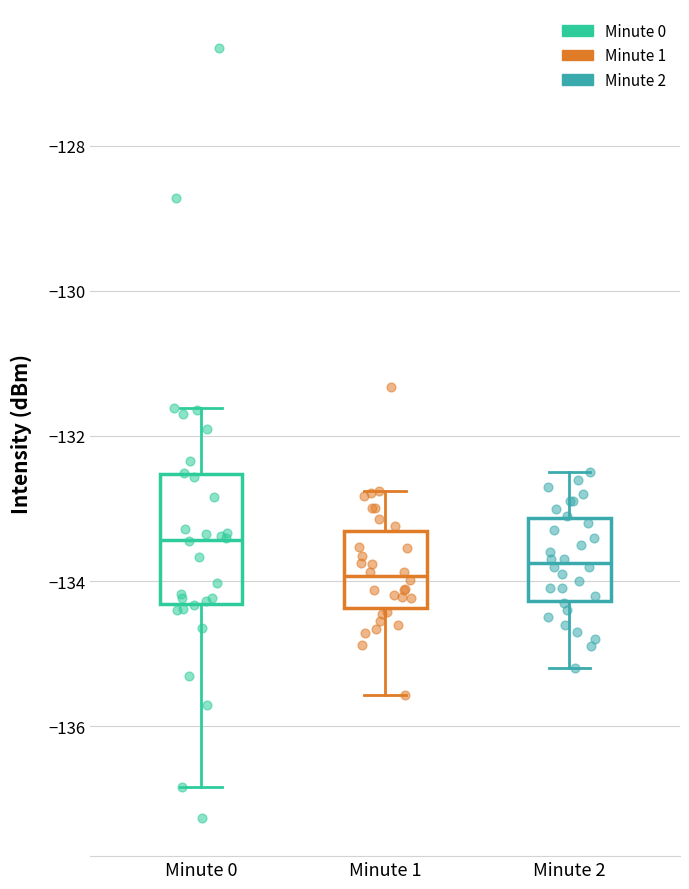

Where is the upper edge of the box for Minute 2 on the y-axis? The values are not printed on the chart, so give them approximately, as read against the axis.

-133.2